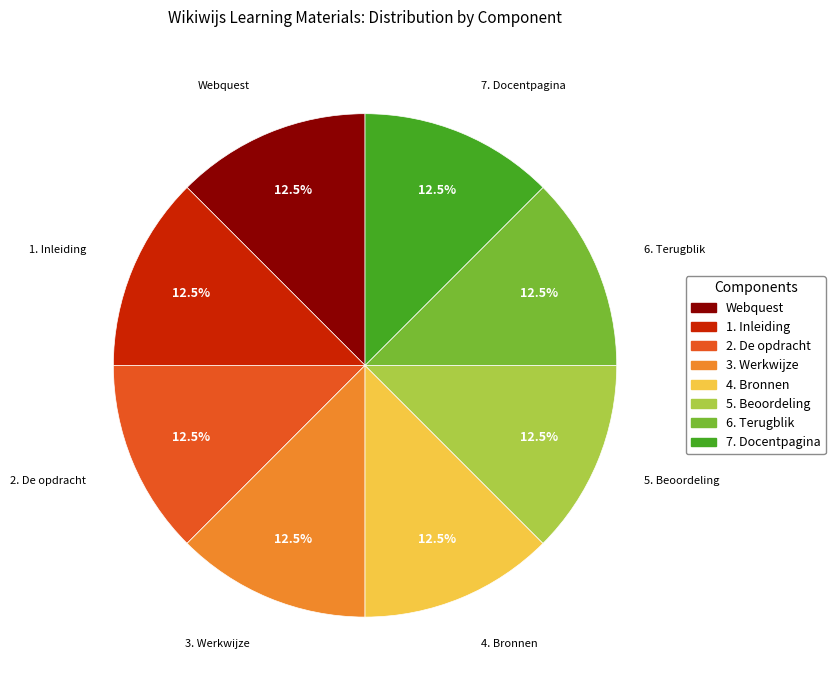

What portion of the pie excludes 3. Werkwijze?

87.5%